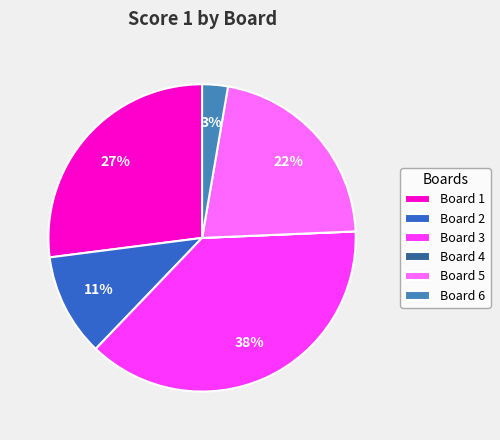

Does any single category account for the majority?

No